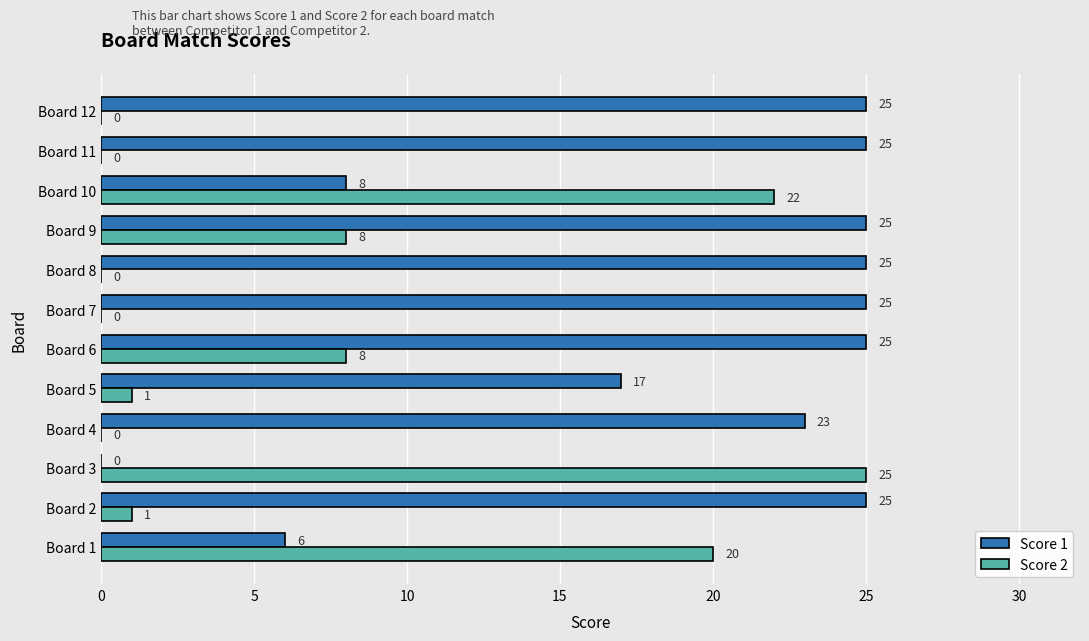

How many categories are shown in the chart?

12